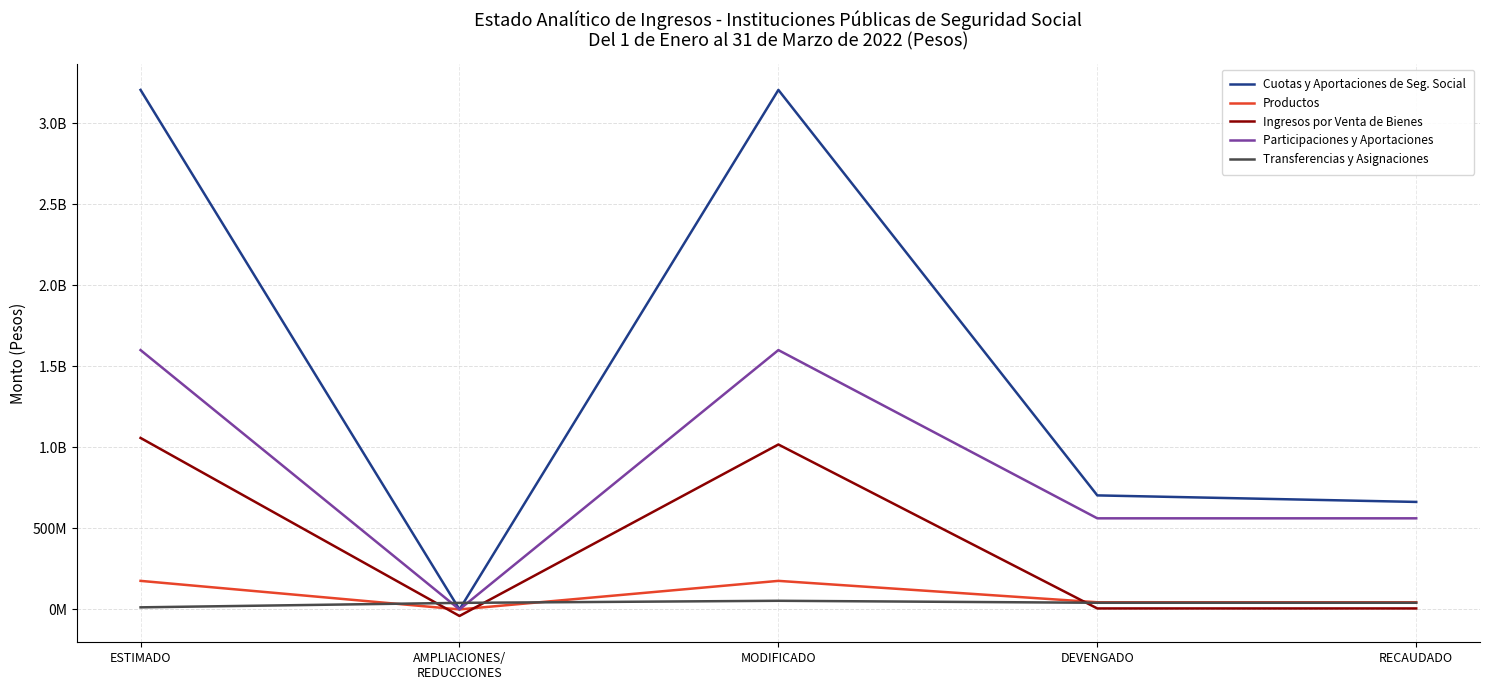

At AMPLIACIONES/
REDUCCIONES, list the series in order from largest to smallest.

Transferencias y Asignaciones, Cuotas y Aportaciones de Seg. Social, Productos, Participaciones y Aportaciones, Ingresos por Venta de Bienes